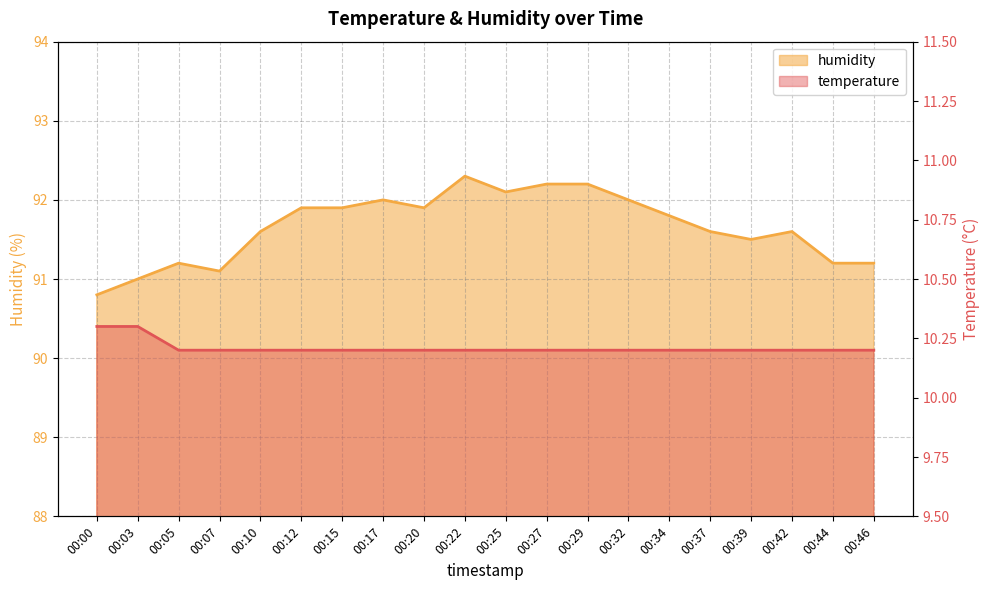

At which label does temperature reach its peak?

00:00